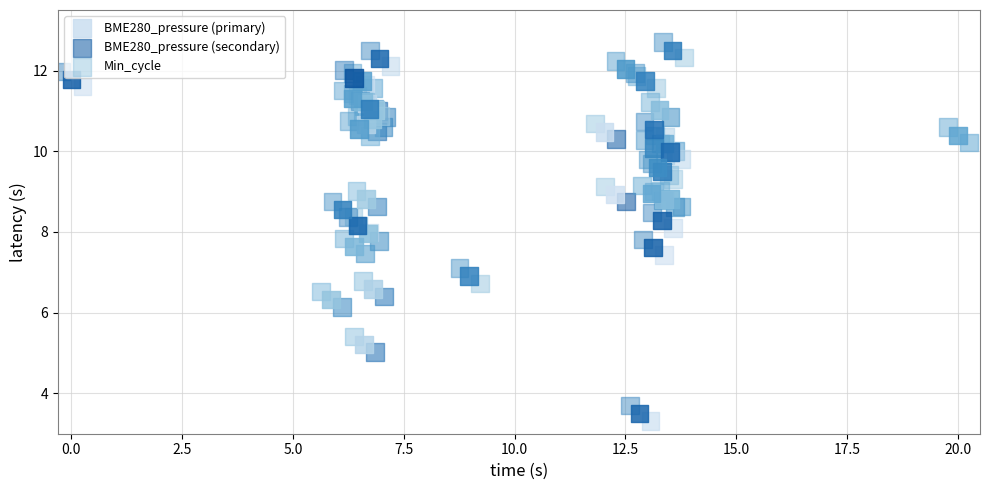

What are all the series names shown in the legend?

BME280_pressure (primary), BME280_pressure (secondary), Min_cycle